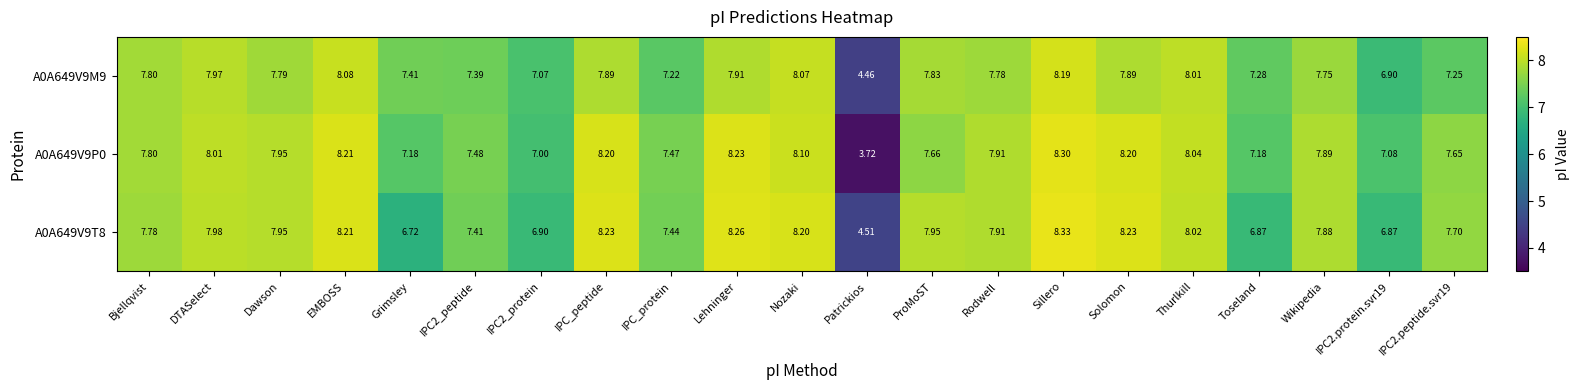

How many series are shown in this chart?

3